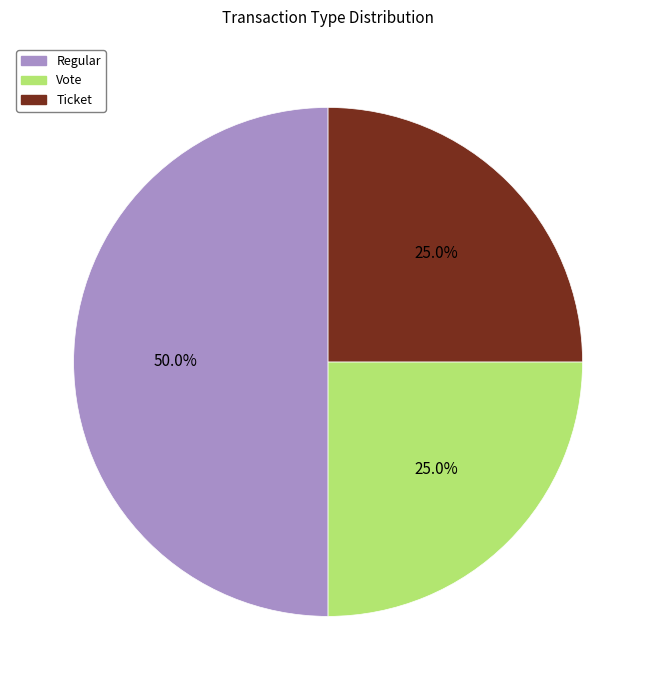

Is it true that Vote is 25% of the pie?

True